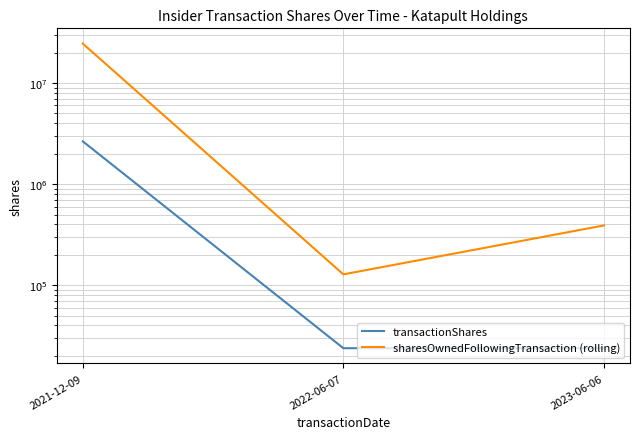

Which series has the largest total across all categories?

sharesOwnedFollowingTransaction (rolling)